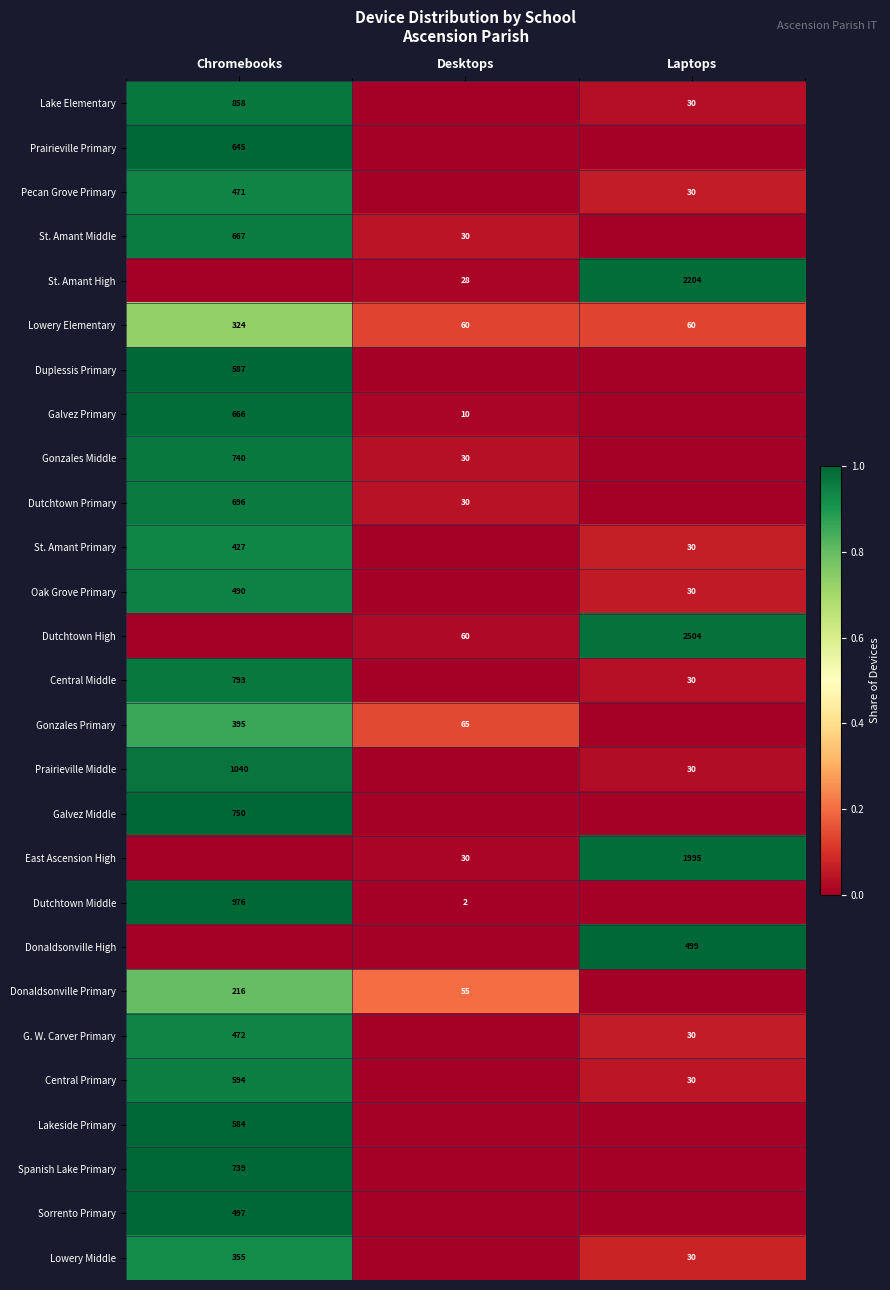

The St. Amant High series shows 0.0 at Desktops. True or false?

False